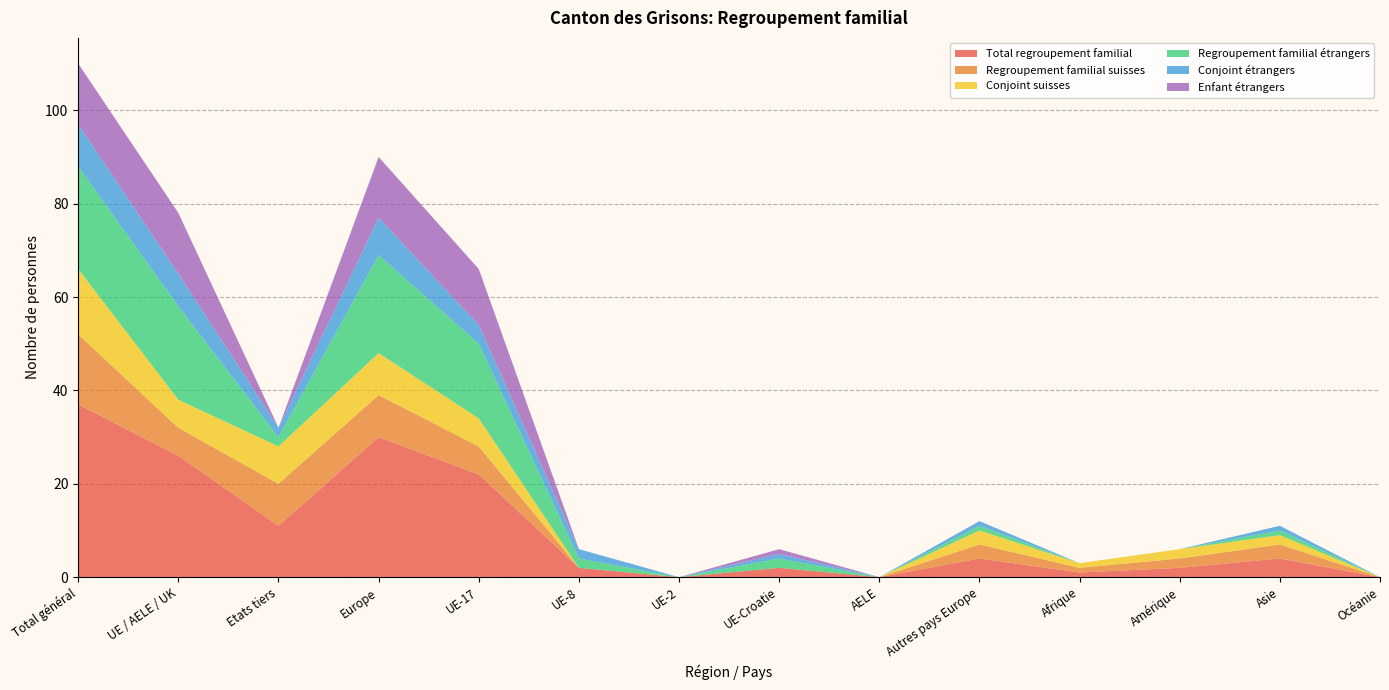

Reading left to right, extract all data points from this chart.

Total regroupement familial: Total général=37	UE / AELE / UK=26	Etats tiers=11	Europe=30	UE-17=22	UE-8=2	UE-2=0	UE-Croatie=2	AELE=0	Autres pays Europe=4	Afrique=1	Amérique=2	Asie=4	Océanie=0
Regroupement familial suisses: Total général=15	UE / AELE / UK=6	Etats tiers=9	Europe=9	UE-17=6	UE-8=0	UE-2=0	UE-Croatie=0	AELE=0	Autres pays Europe=3	Afrique=1	Amérique=2	Asie=3	Océanie=0
Conjoint suisses: Total général=14	UE / AELE / UK=6	Etats tiers=8	Europe=9	UE-17=6	UE-8=0	UE-2=0	UE-Croatie=0	AELE=0	Autres pays Europe=3	Afrique=1	Amérique=2	Asie=2	Océanie=0
Regroupement familial étrangers: Total général=22	UE / AELE / UK=20	Etats tiers=2	Europe=21	UE-17=16	UE-8=2	UE-2=0	UE-Croatie=2	AELE=0	Autres pays Europe=1	Afrique=0	Amérique=0	Asie=1	Océanie=0
Conjoint étrangers: Total général=9	UE / AELE / UK=7	Etats tiers=2	Europe=8	UE-17=4	UE-8=2	UE-2=0	UE-Croatie=1	AELE=0	Autres pays Europe=1	Afrique=0	Amérique=0	Asie=1	Océanie=0
Enfant étrangers: Total général=13	UE / AELE / UK=13	Etats tiers=0	Europe=13	UE-17=12	UE-8=0	UE-2=0	UE-Croatie=1	AELE=0	Autres pays Europe=0	Afrique=0	Amérique=0	Asie=0	Océanie=0